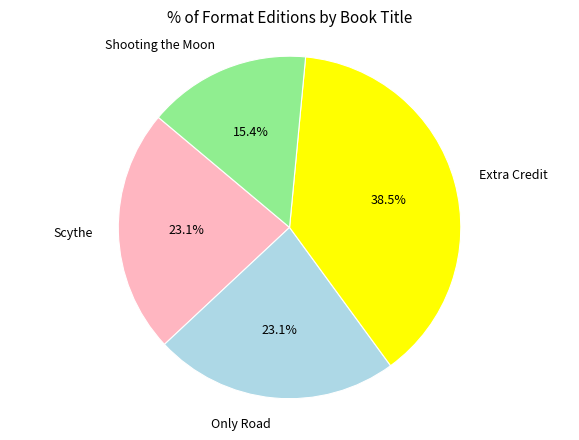

What percentage is the Only Road slice, to the nearest percent?

23%